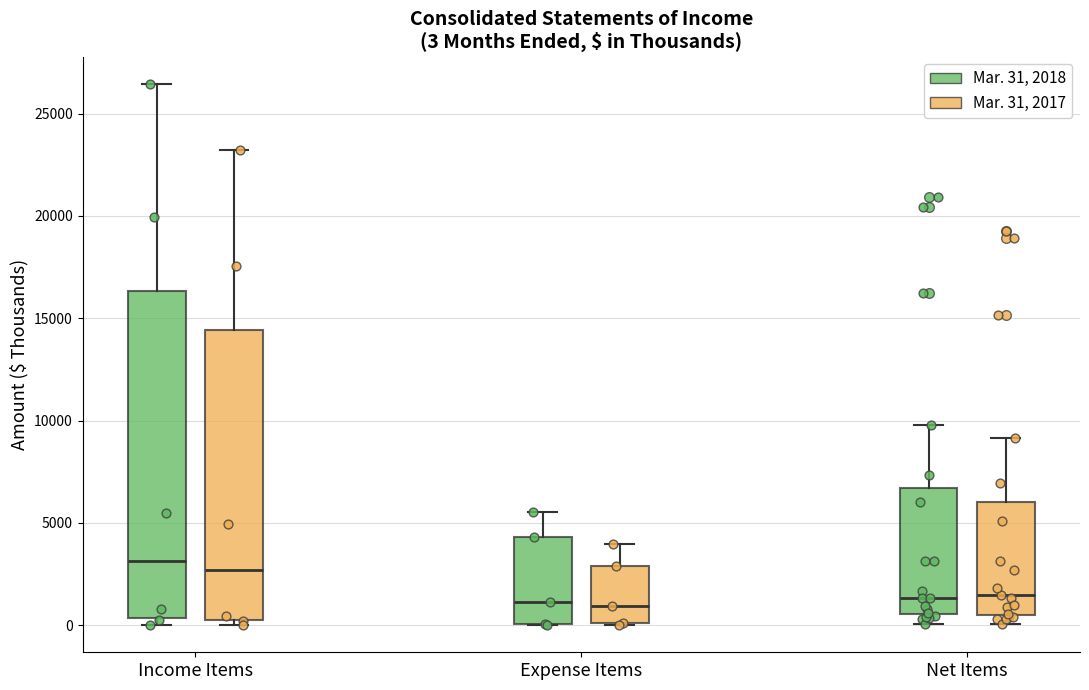

Which box is the tallest, from its lower edge to its upper edge?

Income Items (Mar. 31, 2018)